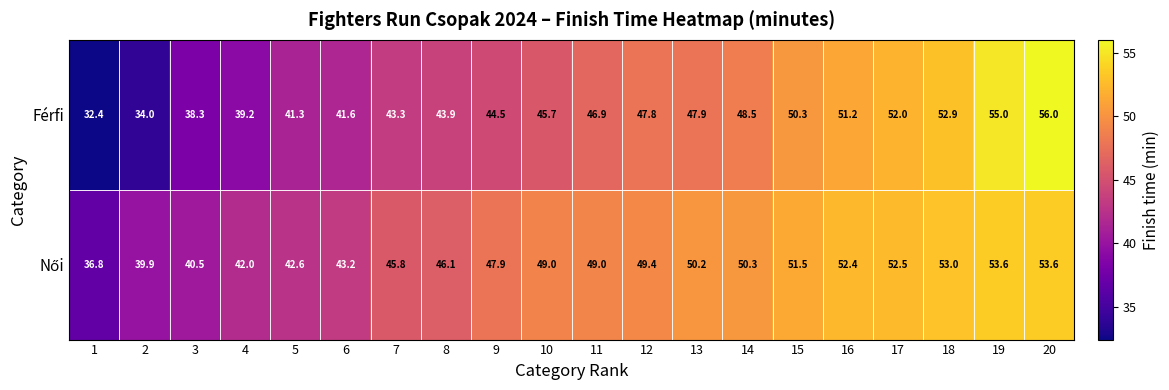

What is the maximum value for Férfi?

56.0